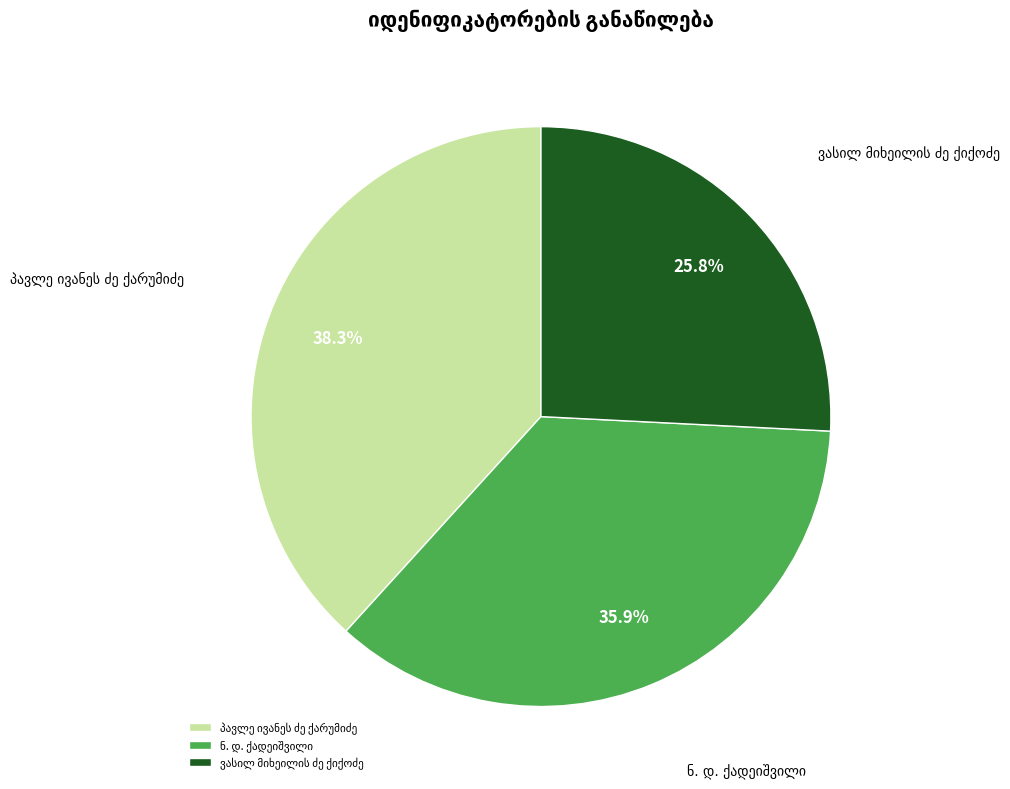

Does any single category account for the majority?

No